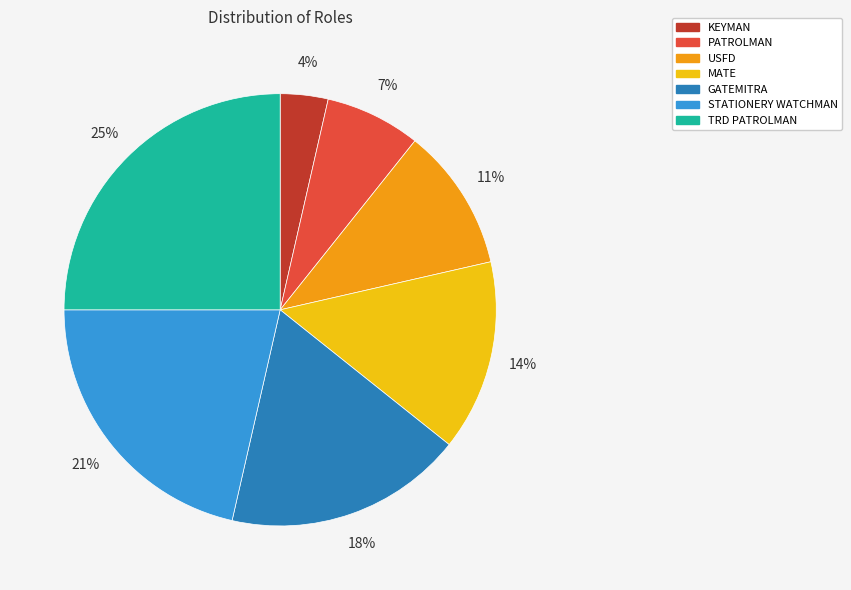

Is it true that GATEMITRA is 27% of the pie?

False